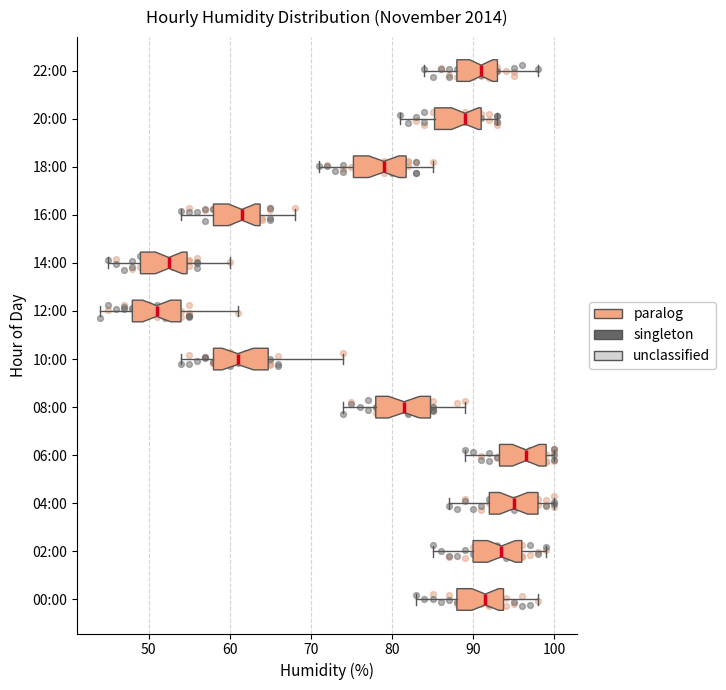

Reading bottom to top, read every box against the x-axis: the position of its median line, the range the box covers, and the ends of its whiskers. The values are not printed on the chart, so give them approximately, as read against the axis.

00:00: median 92, box 88 to 94, whiskers 83 to 98
02:00: median 94, box 90 to 96, whiskers 85 to 99
04:00: median 95, box 92 to 98, whiskers 87 to 100
06:00: median 97, box 93 to 99, whiskers 89 to 100
08:00: median 82, box 78 to 85, whiskers 74 to 89
10:00: median 61, box 58 to 65, whiskers 54 to 74
12:00: median 51, box 48 to 54, whiskers 44 to 61
14:00: median 53, box 49 to 55, whiskers 45 to 60
16:00: median 62, box 58 to 64, whiskers 54 to 68
18:00: median 79, box 75 to 82, whiskers 71 to 85
20:00: median 89, box 85 to 91, whiskers 81 to 93
22:00: median 91, box 88 to 93, whiskers 84 to 98